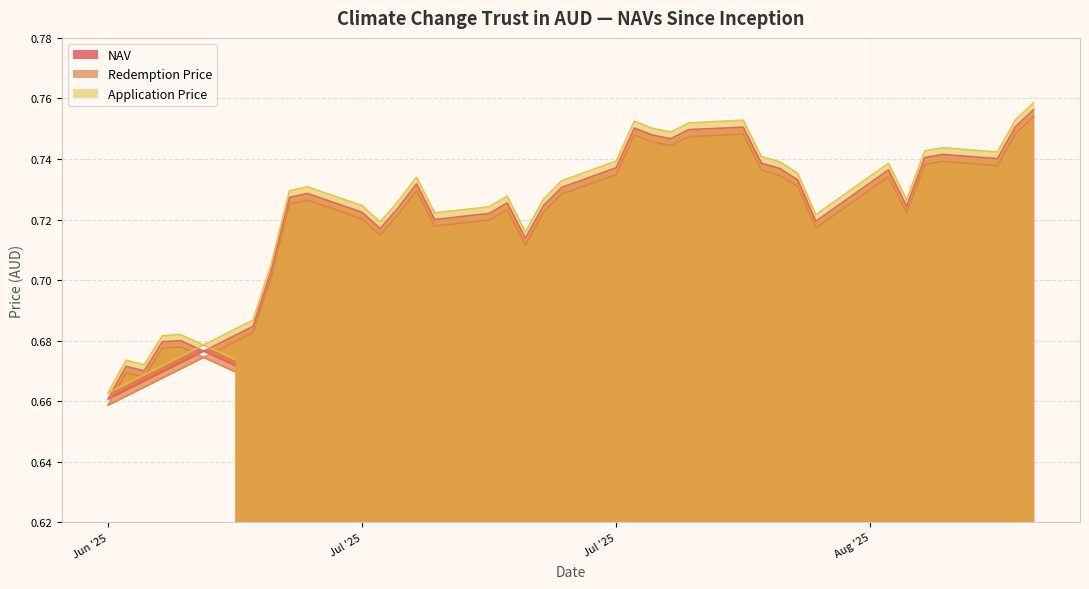

At which label is Redemption Price closest to 0?

Jun '25